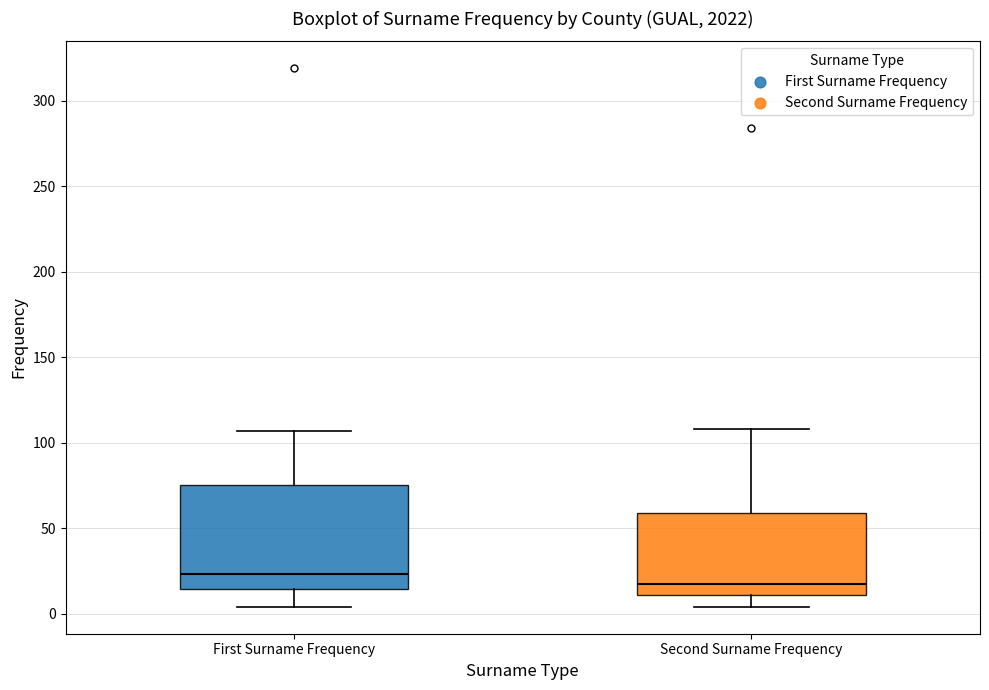

Reading left to right, transcribe this box plot: for each box, give where its median line is, the range the box spans, and where its two whiskers end, as read against the y-axis. The values are not printed on the chart, so give them approximately, as read against the axis.

First Surname Frequency: median 25, box 15 to 75, whiskers 5 to 105
Second Surname Frequency: median 20, box 10 to 60, whiskers 5 to 110